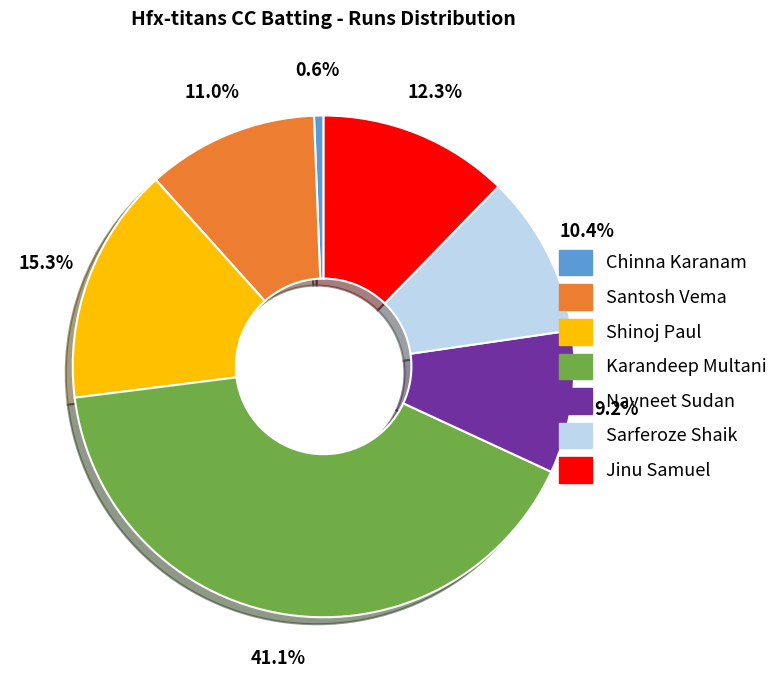

Count the number of slices in the pie.

7